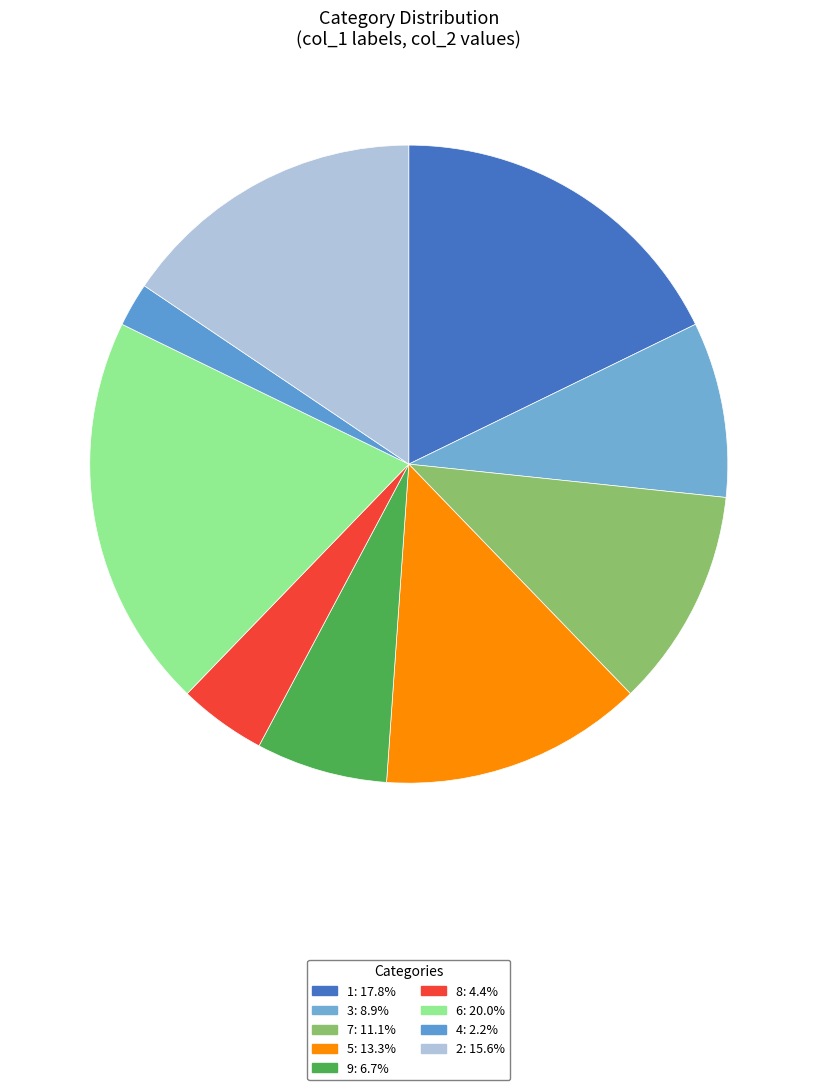

Rank the categories by value from highest to lowest.

6, 1, 2, 5, 7, 3, 9, 8, 4